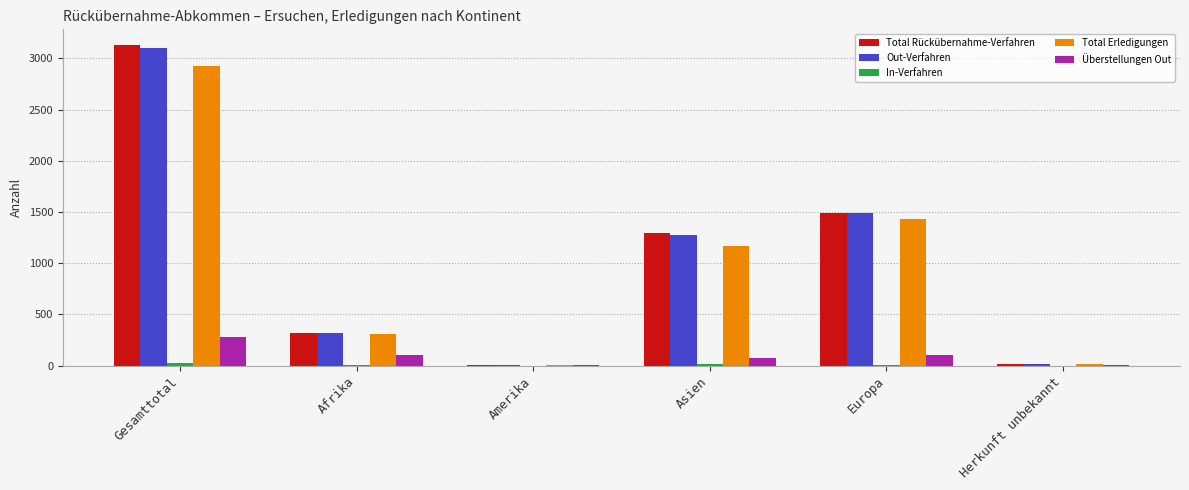

Which category has the highest value in the Total Erledigungen series?

Gesamttotal